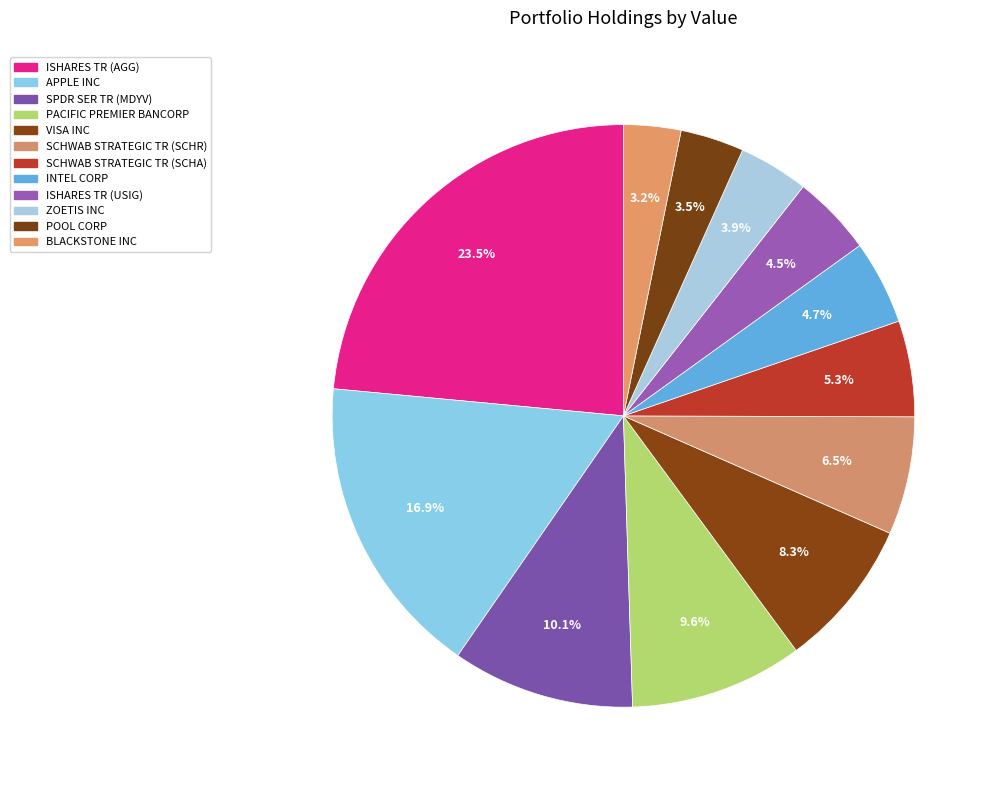

How many segments does this pie chart have?

12